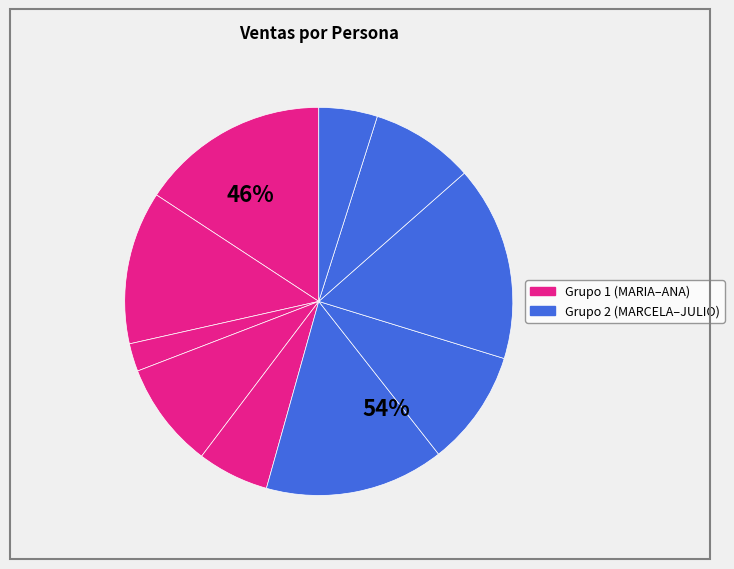

What percentage do ANA and JUAN together represent?

8.3%